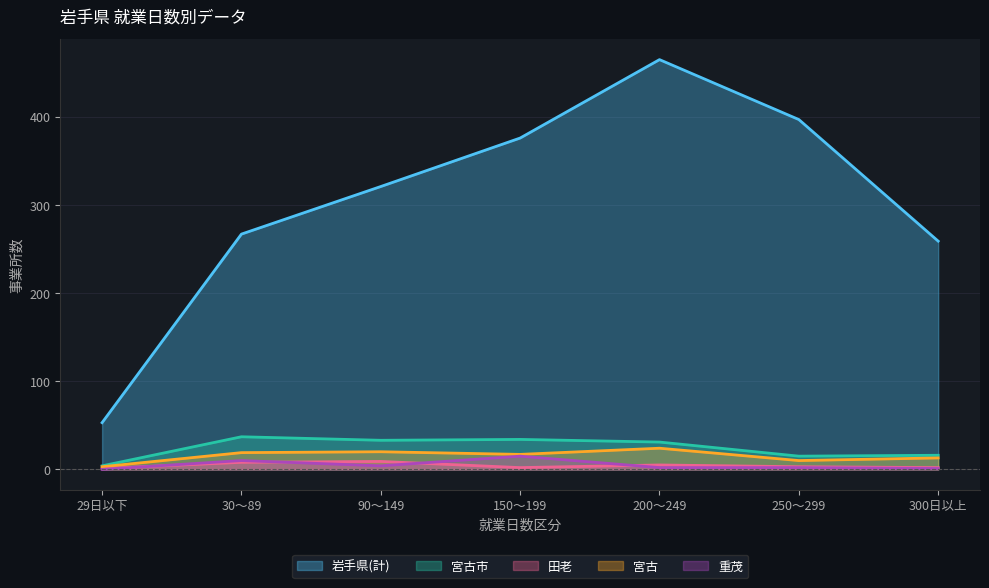

How many 田老 values are between 2 and 8?

5